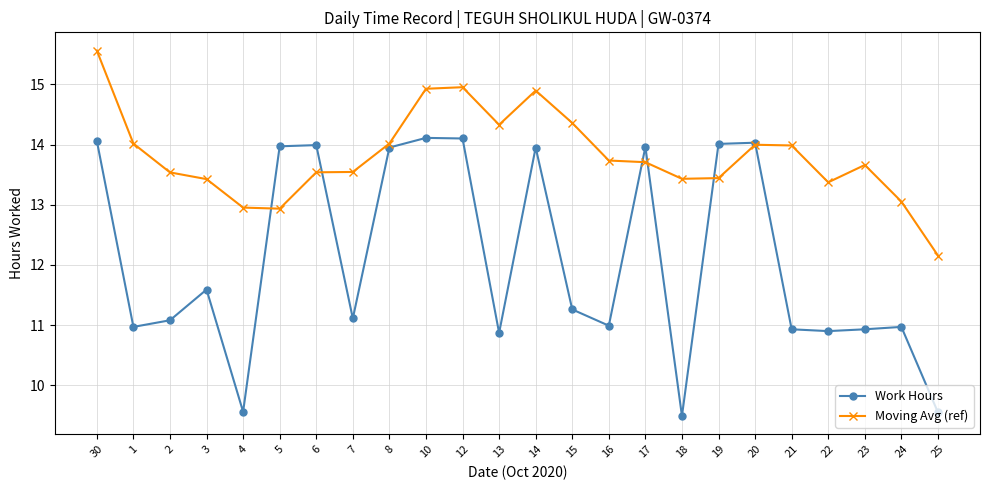

At which label does Moving Avg (ref) reach its peak?

30